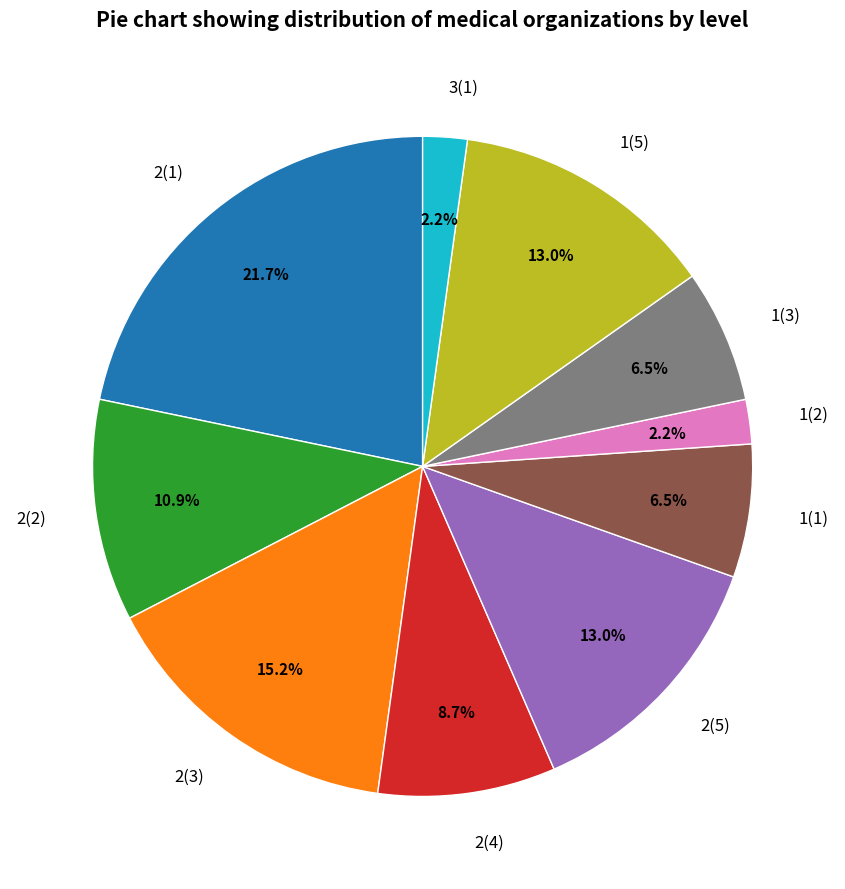

Which slice is the largest?

2(1)